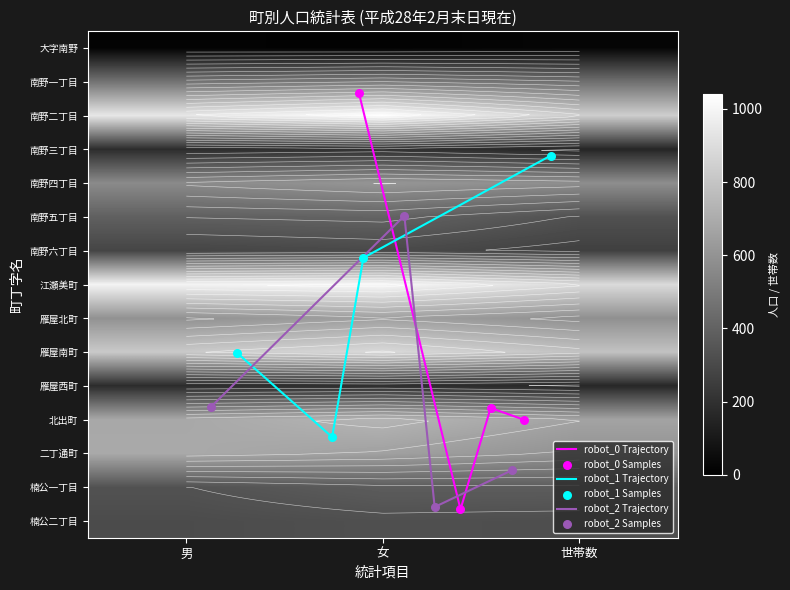

Between 女 and 世帯数, which series saw the biggest shift?

南野二丁目